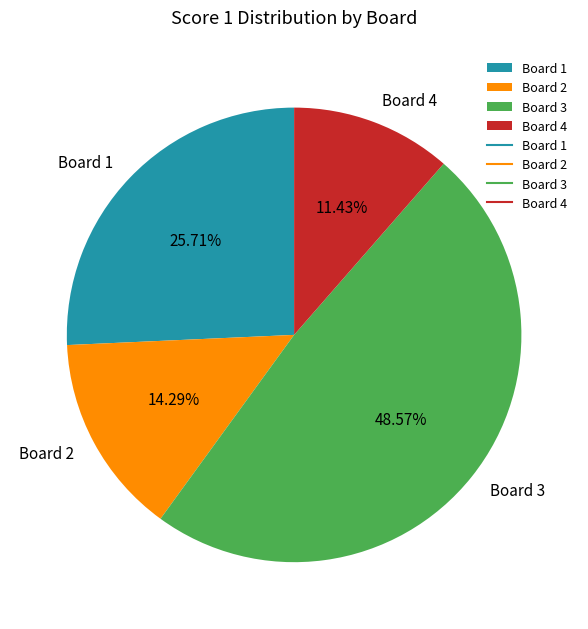

To the nearest percent, what portion does Board 1 represent?

26%